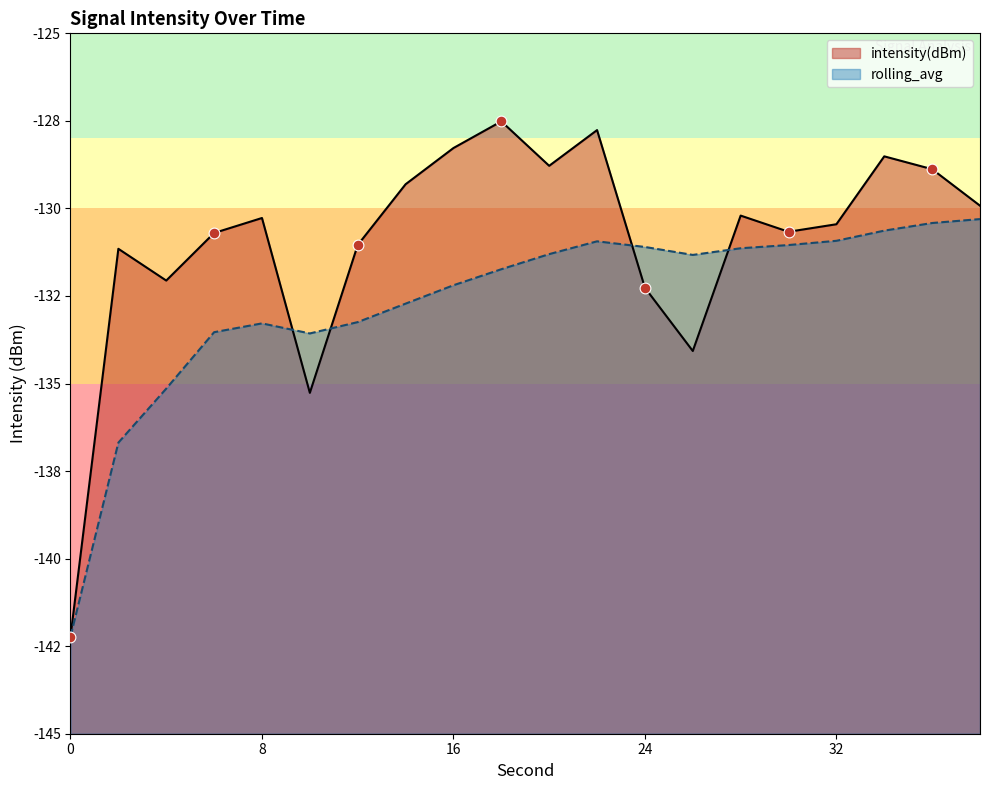

What is the total value across all series at 38?

-260.2